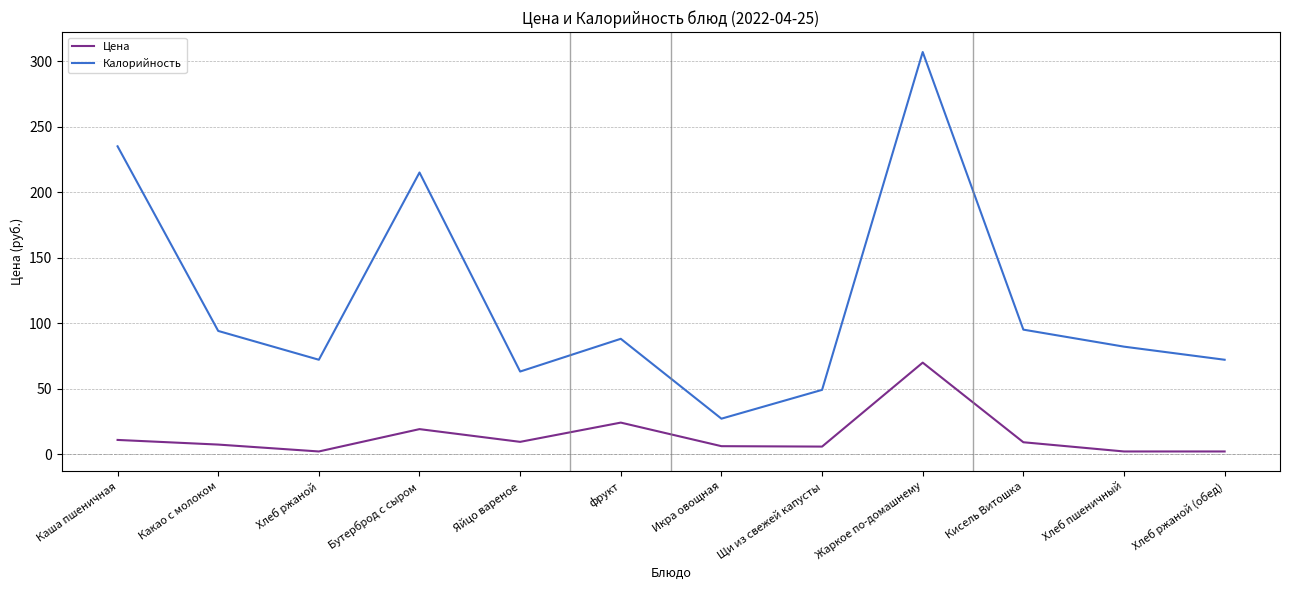

True or false: Калорийность has more than 0 points higher than both neighbors.

True